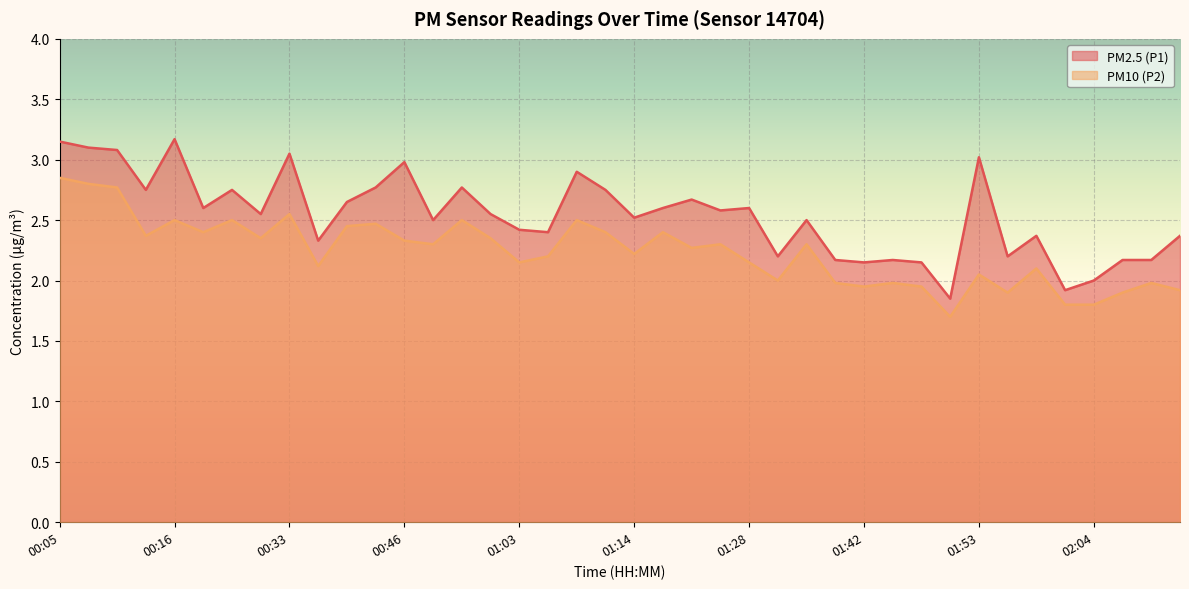

The value of PM2.5 (P1) at 01:09 is 1.0. True or false?

False